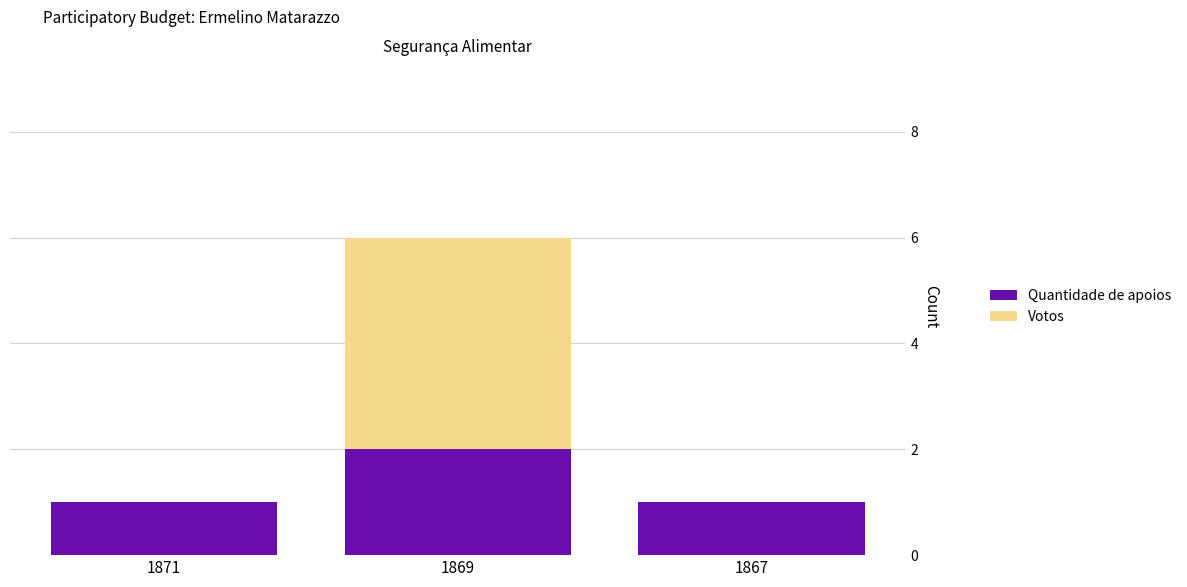

Which category has the highest value in the Quantidade de apoios series?

1869